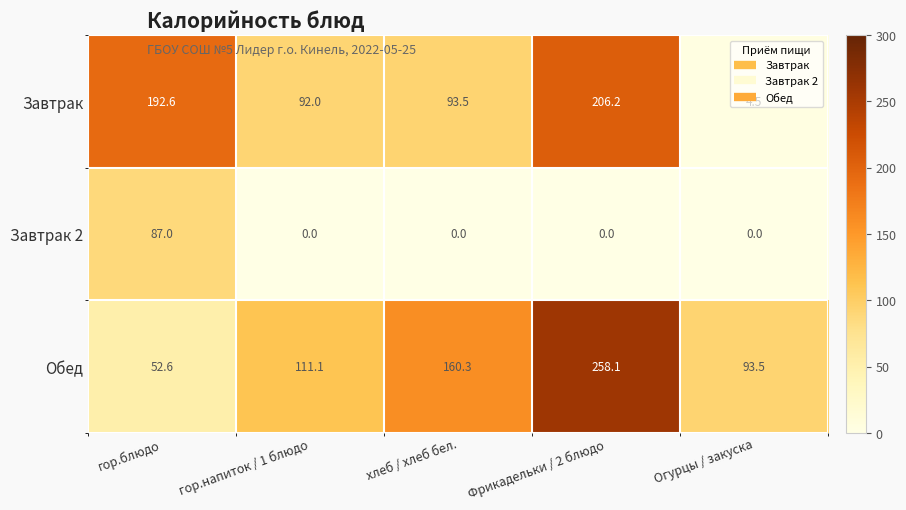

Rank the series by their maximum value, from highest to lowest.

Обед, Завтрак, Завтрак 2